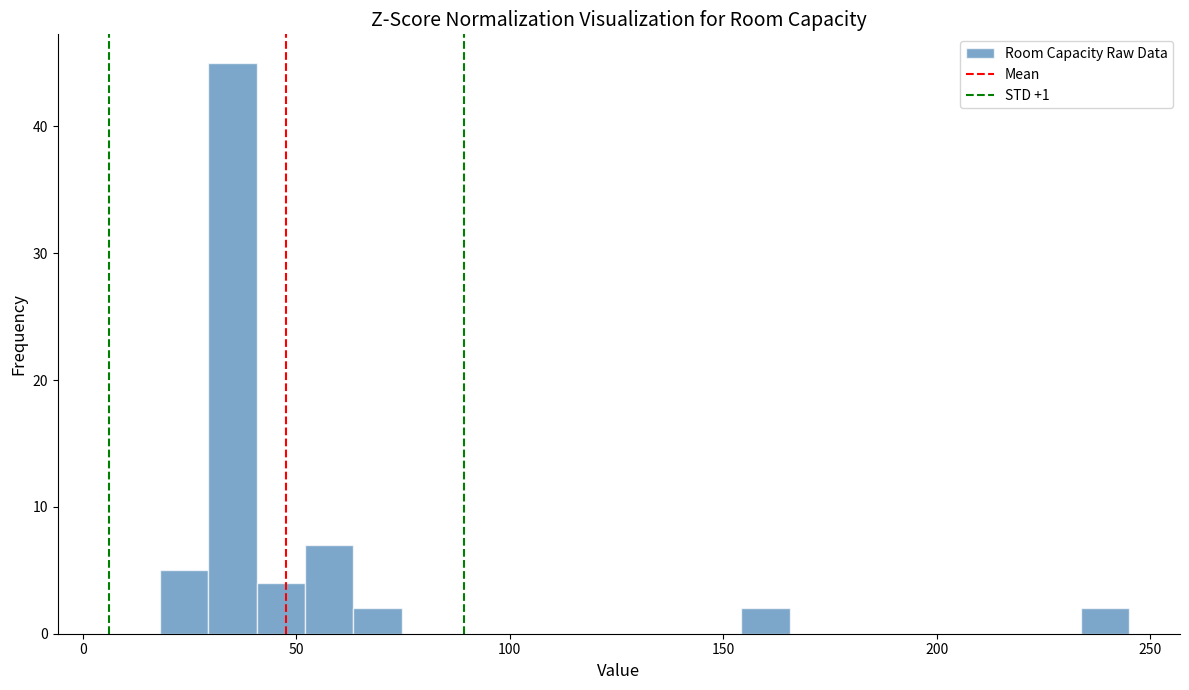

Read against the x-axis, roughly where is the centre of the tallest bar?

35